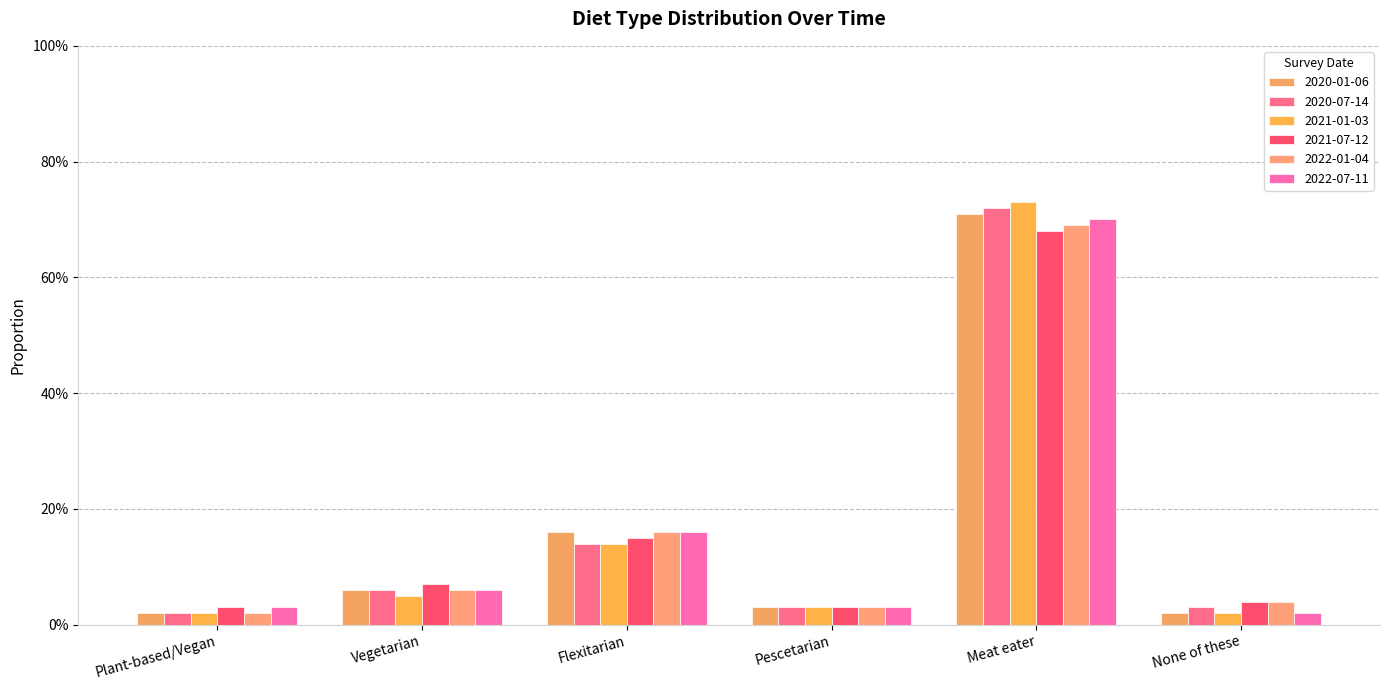

The 2021-01-03 series shows 0.0 at None of these. True or false?

False